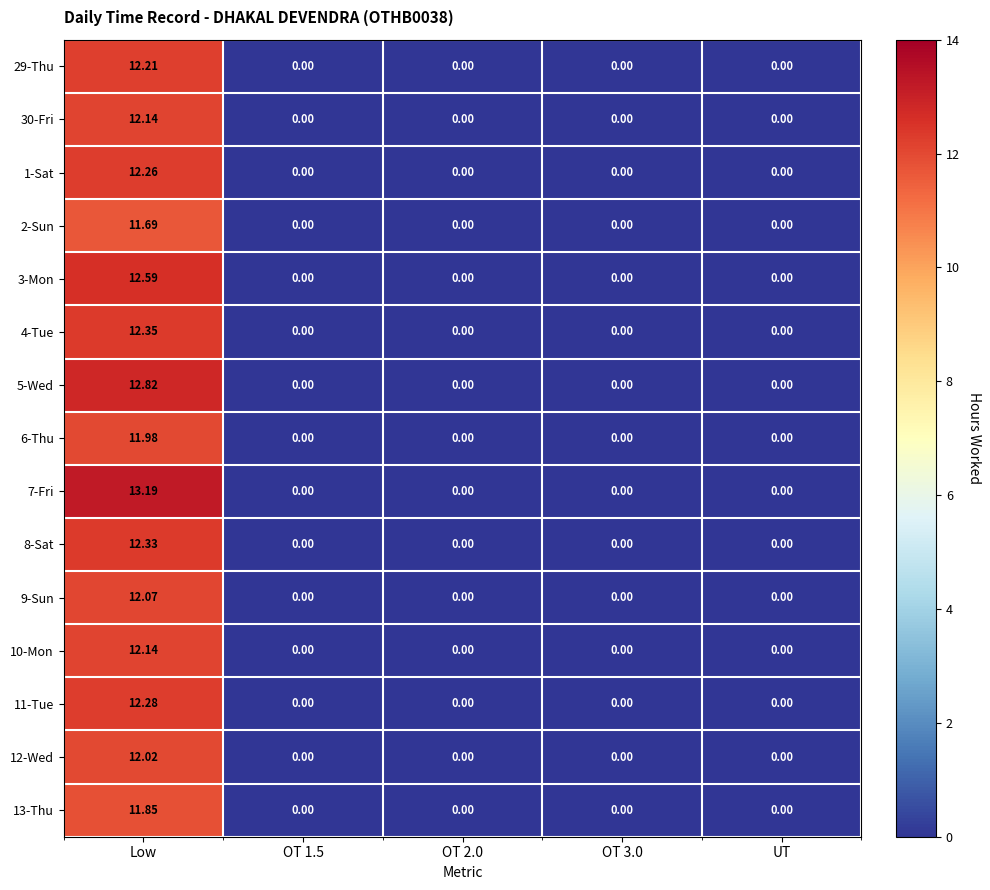

At which category is the sum across all series the highest?

Low